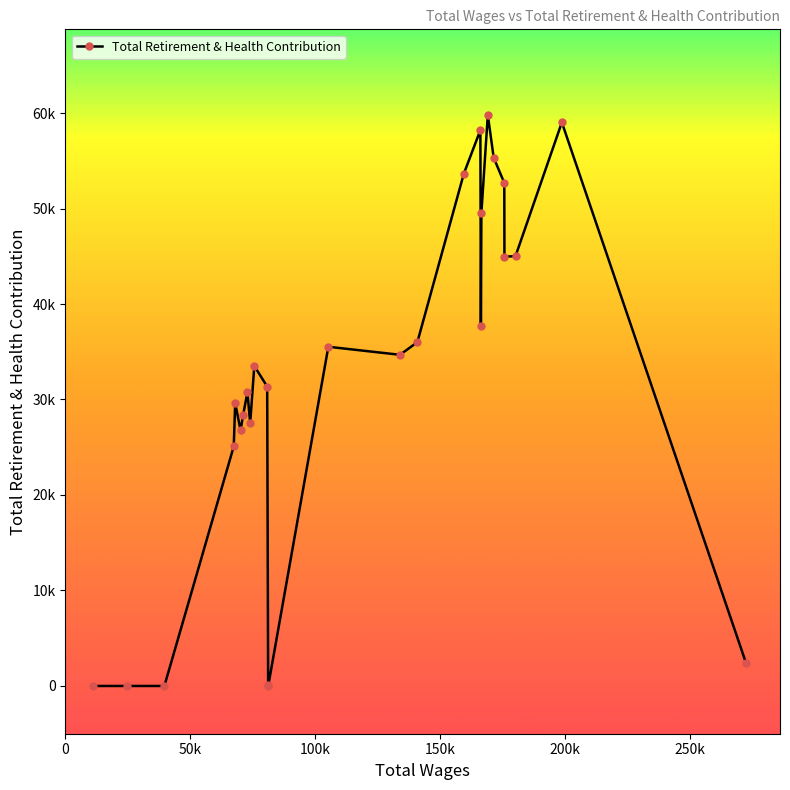

How many points are lower than both their immediate neighbors (excluding endpoints)?

6